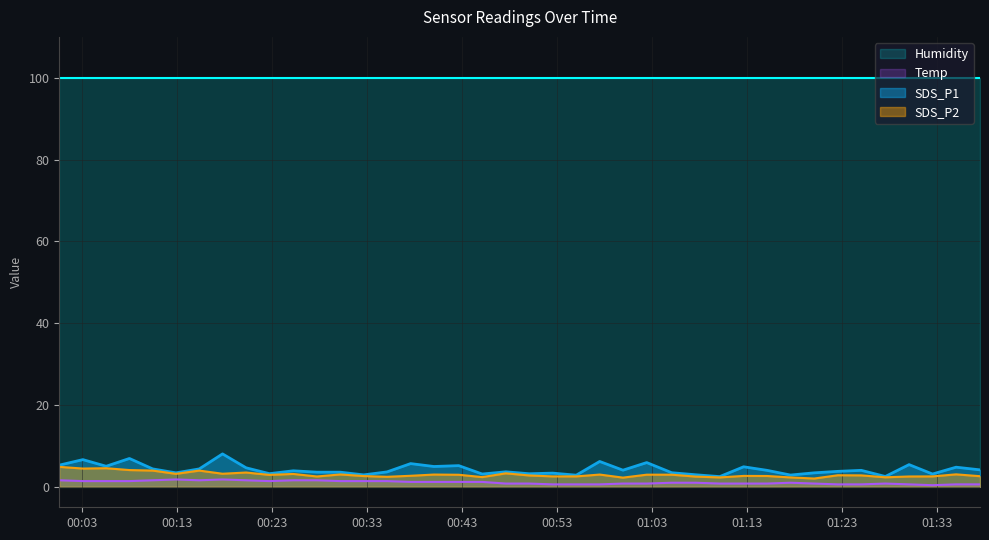

True or false: Temp and Humidity intersect in this chart.

False